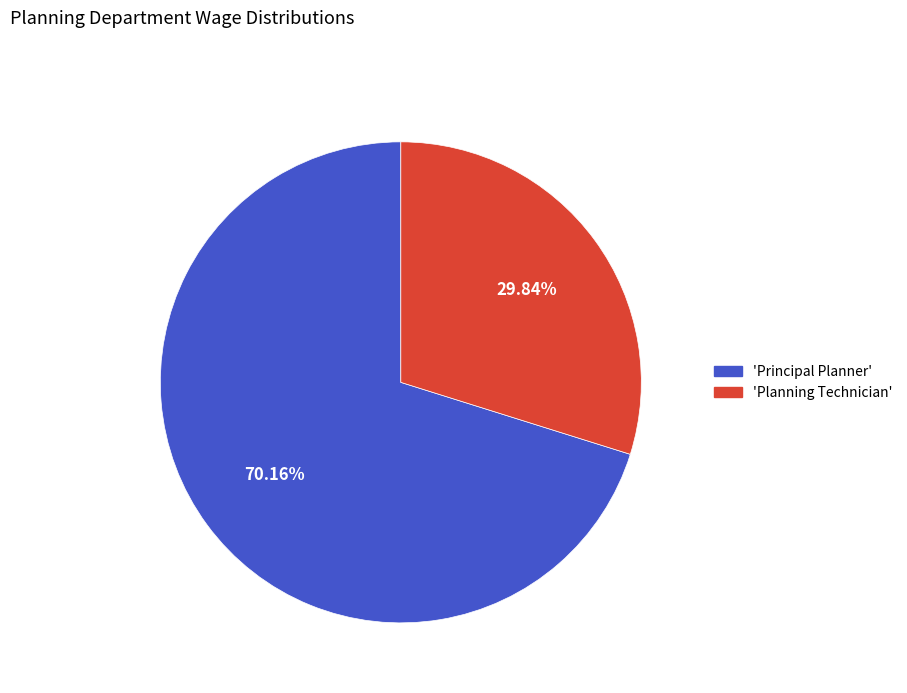

Does any single category account for the majority?

Yes